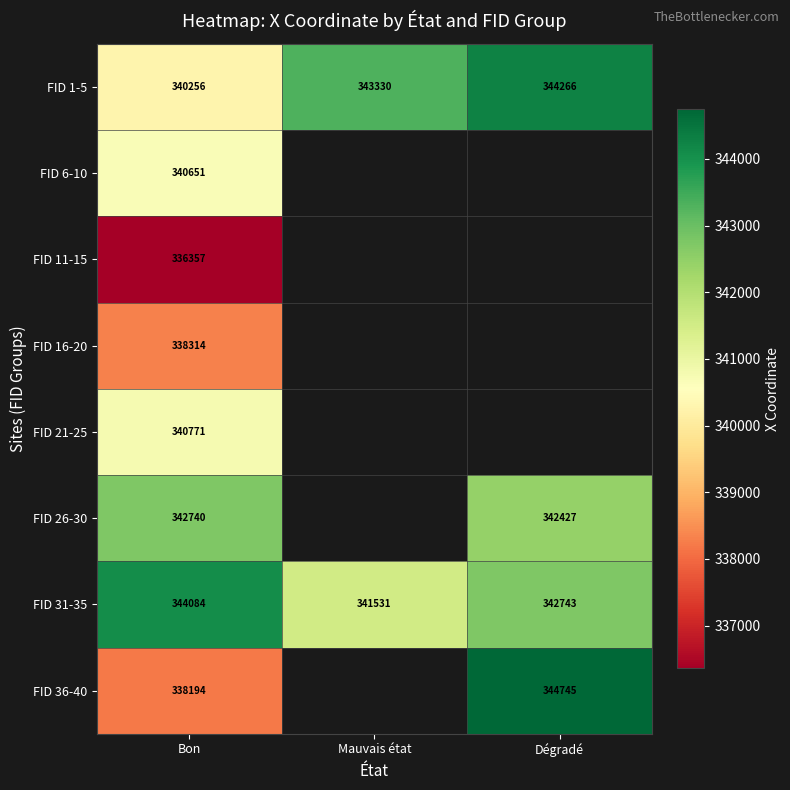

At which label is FID 1-5 closest to 342261?

Mauvais état